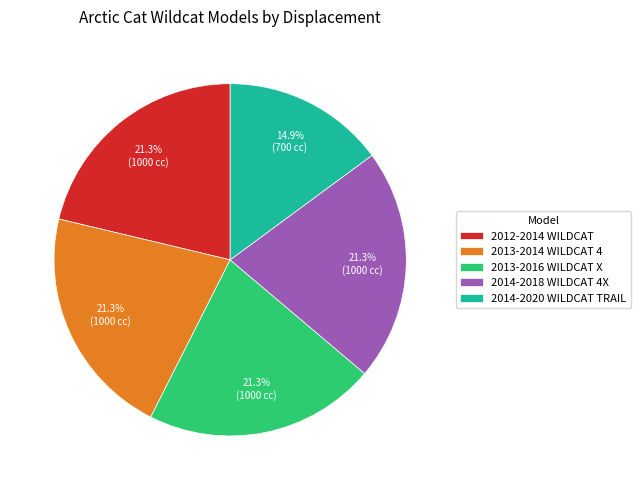

Is it true that 2013-2016 WILDCAT X is 21% of the pie?

True